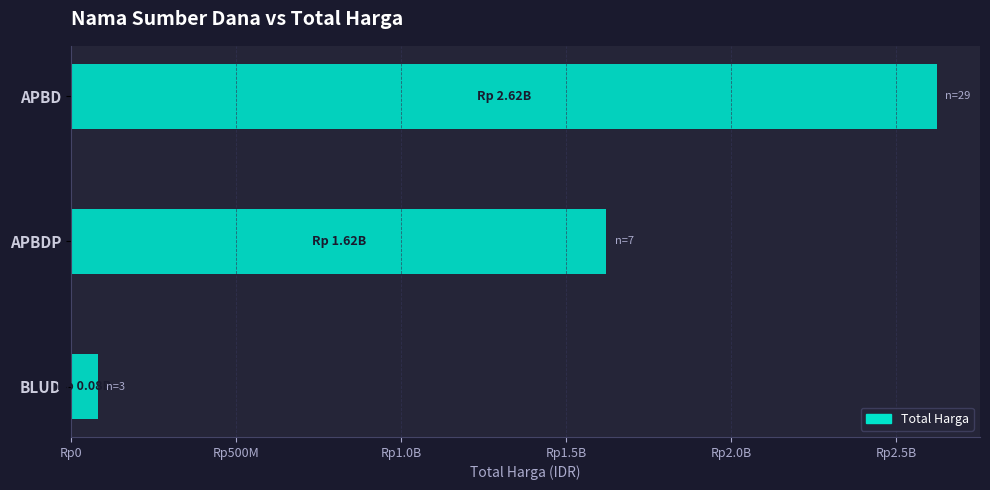

What is the sum of all values?

4326117175